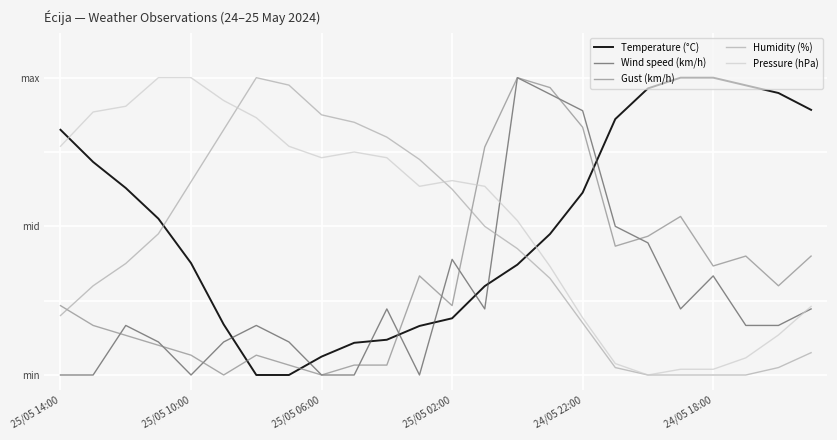

Does the chart display data point markers on the line(s)?

No